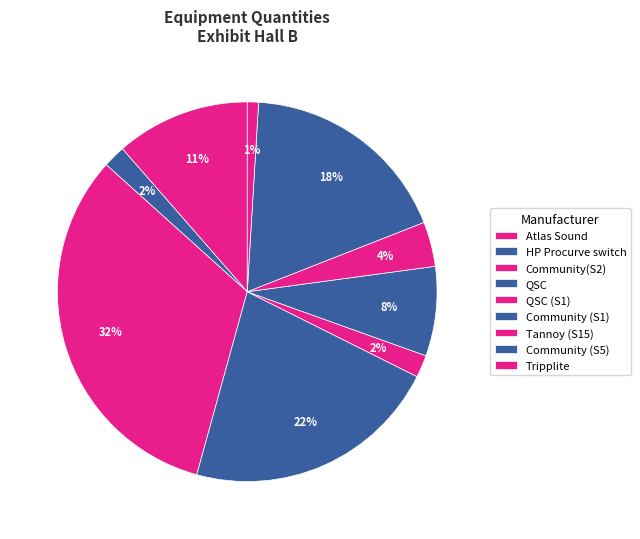

What is the smallest slice in the pie chart?

Tripplite